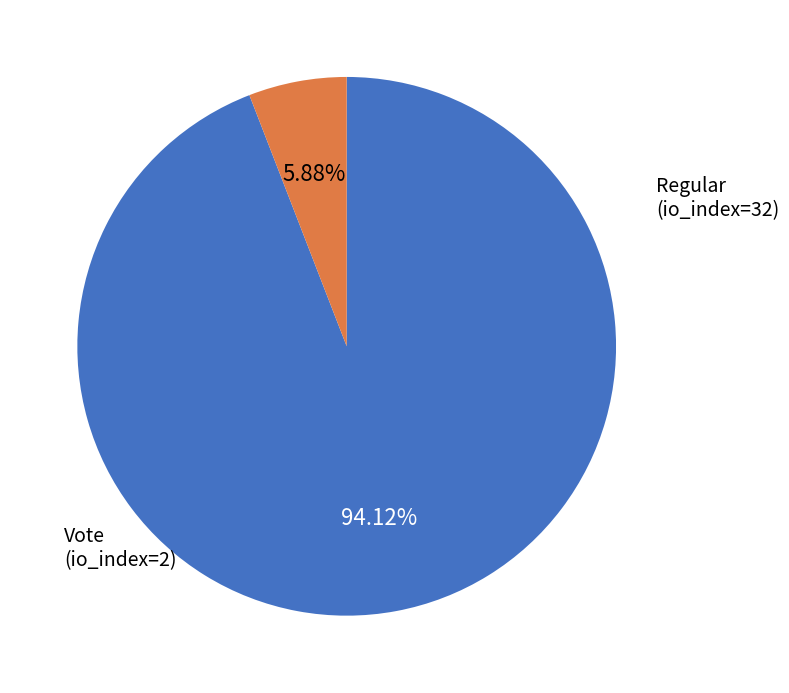

Is there any slice that represents more than half of the pie?

Yes